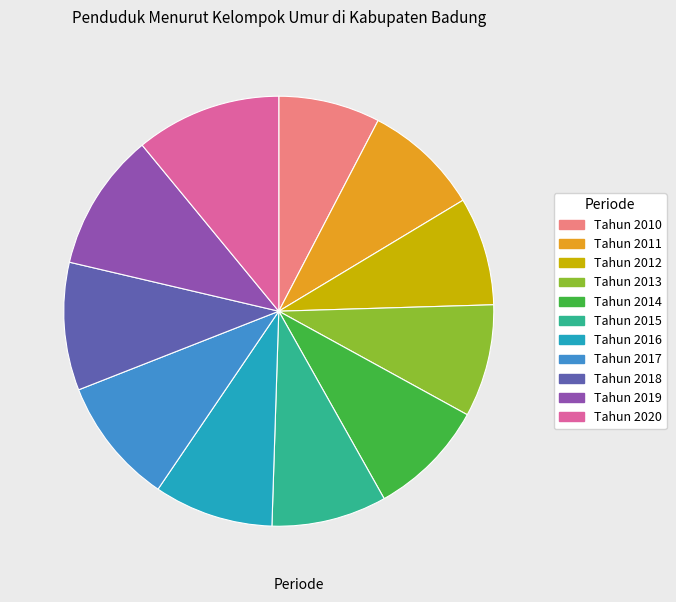

The Tahun 2011 slice represents 19% of the pie. True or false?

False